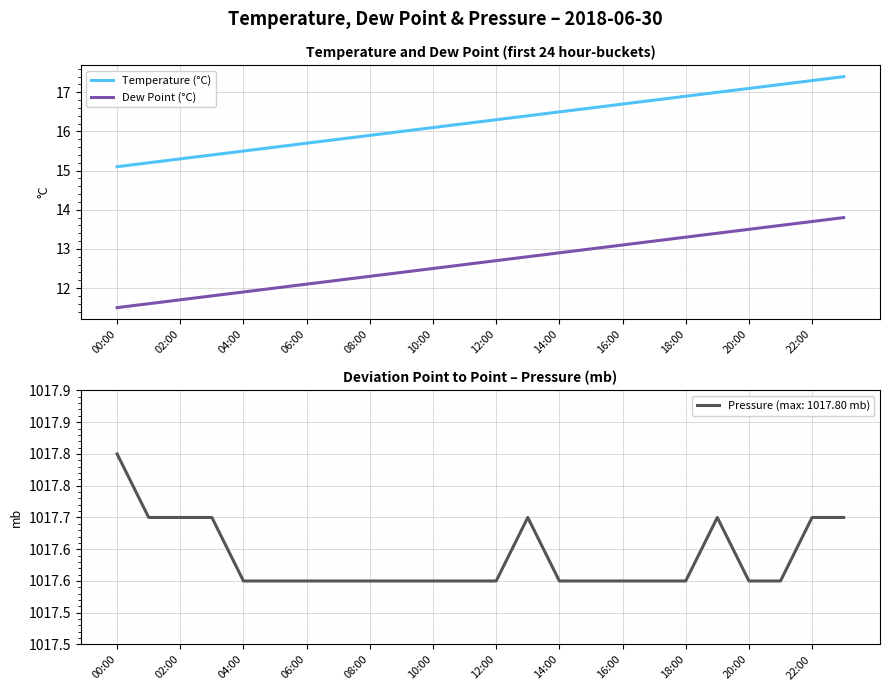

What is the average value of the Temperature (°C) series?

16.2